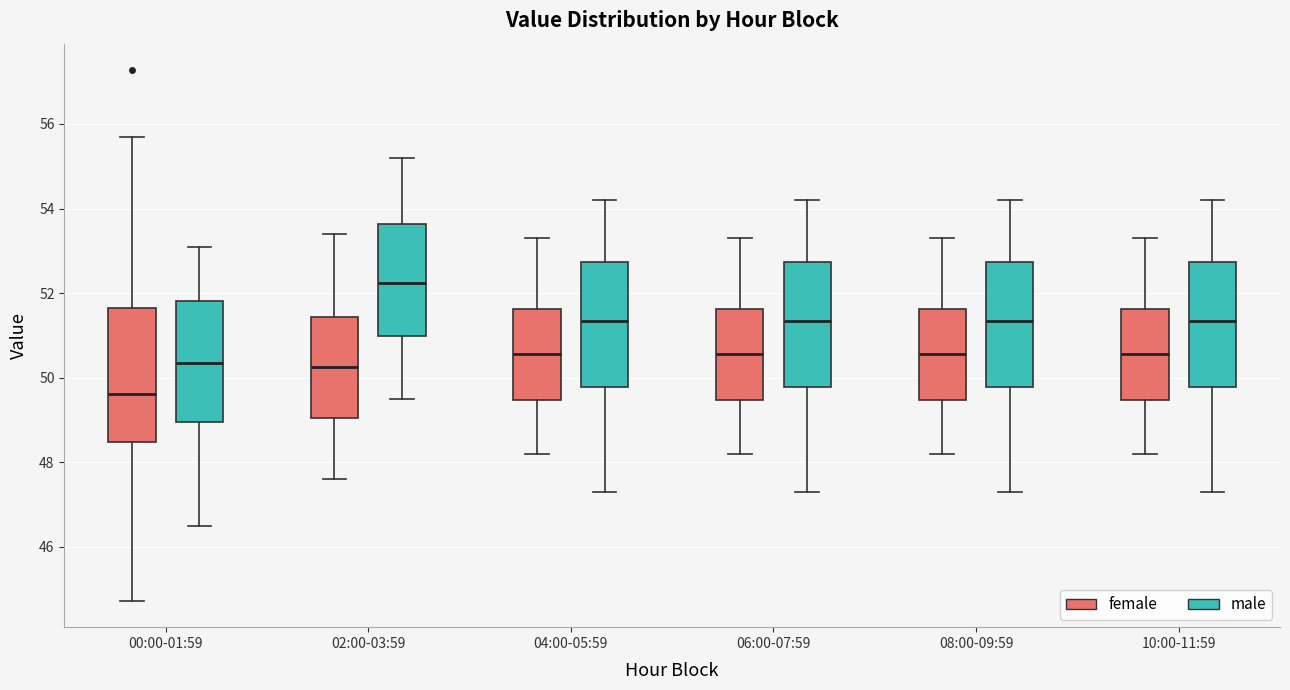

Where does the lower whisker of the box for 02:00-03:59 (male) end on the y-axis? The values are not printed on the chart, so give them approximately, as read against the axis.

49.6